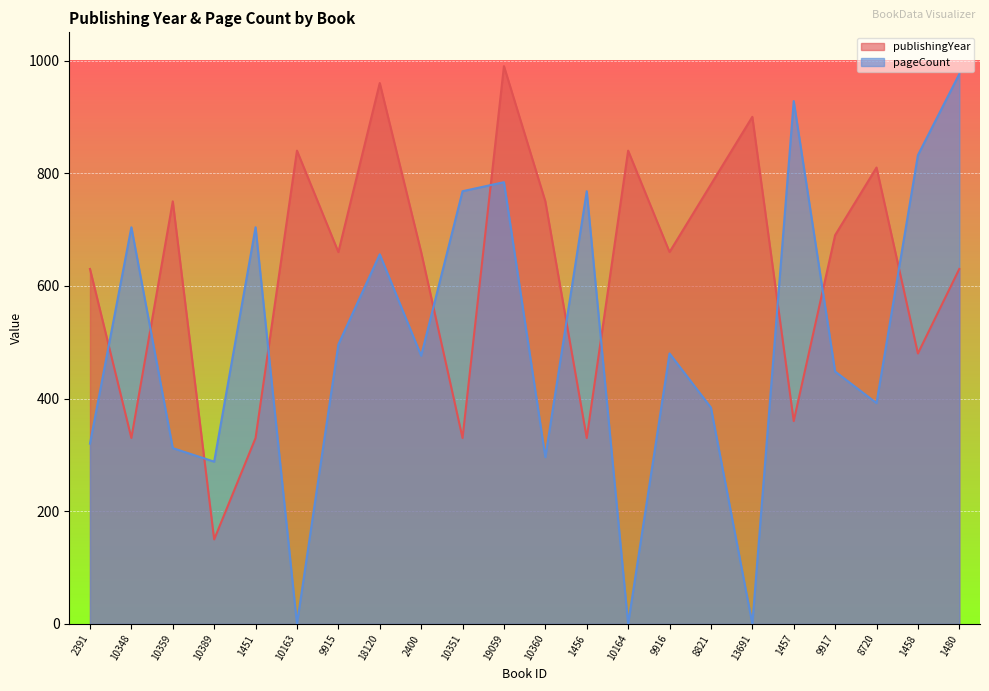

At which label is pageCount closest to 488?

9915